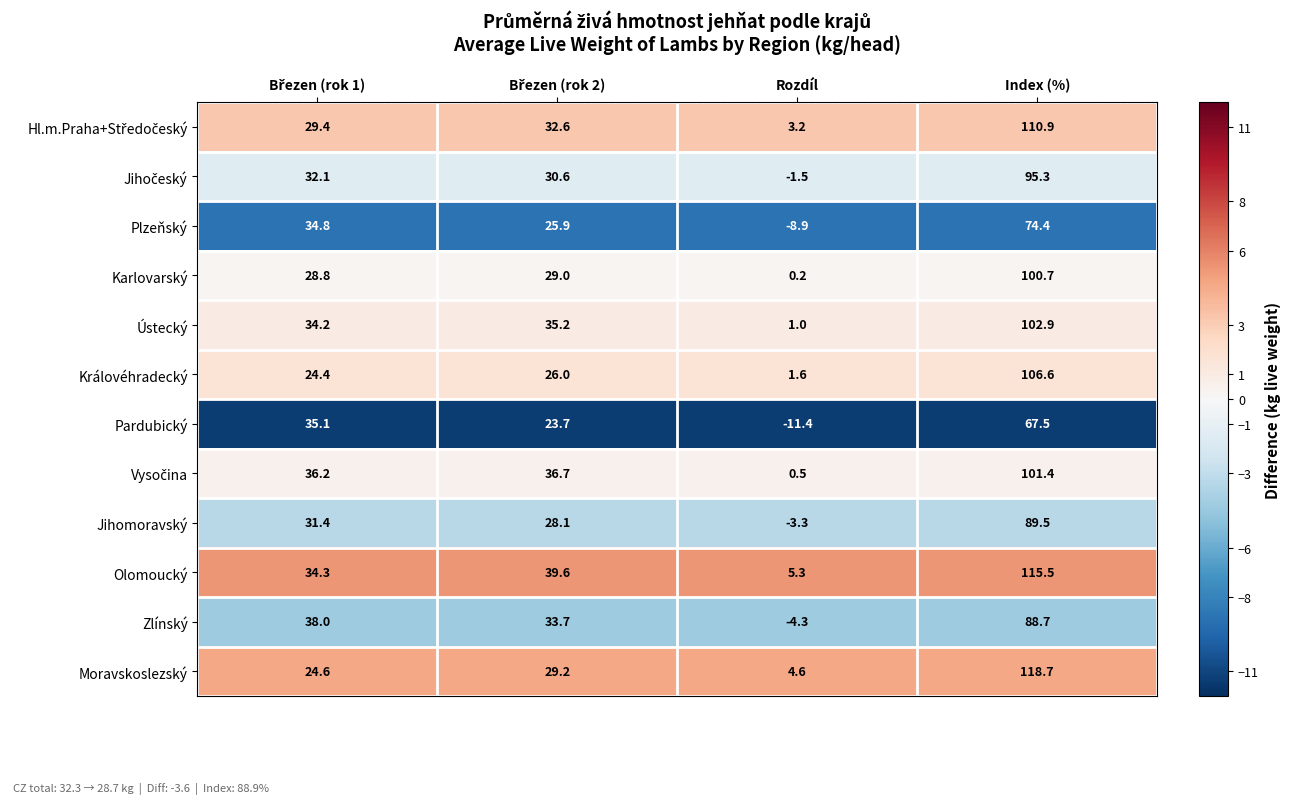

At which category is the sum across all series the highest?

Index (%)